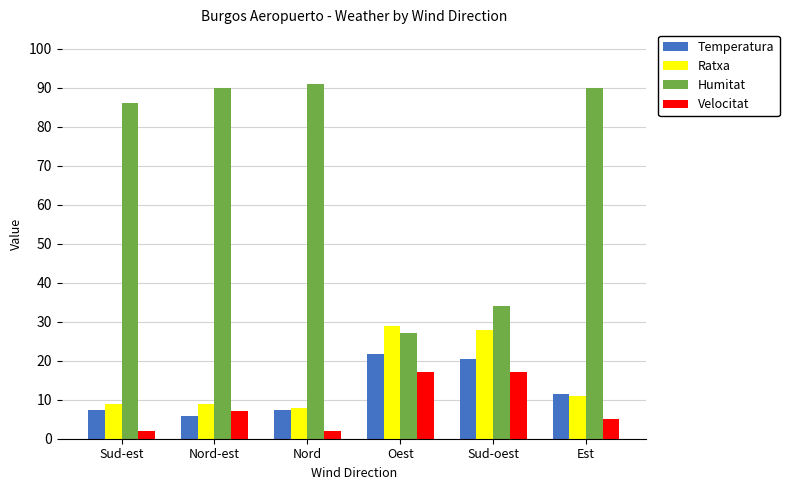

Which series has the largest range (max minus min)?

Humitat